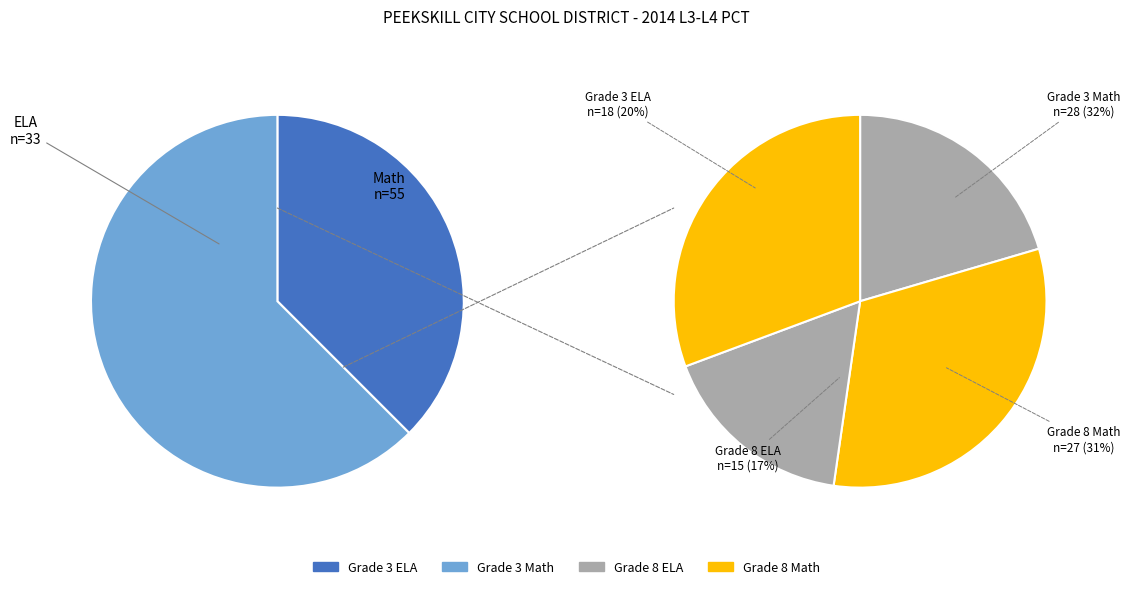

How many segments does this pie chart have?

4